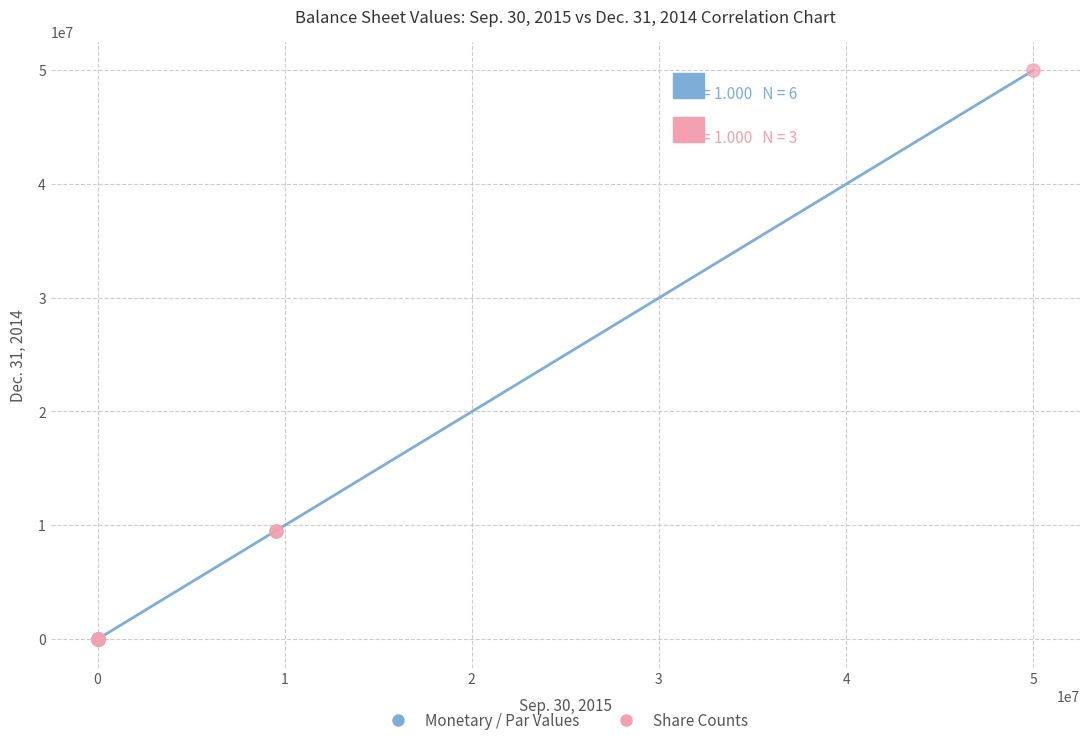

Which series contains the highest Y value?

Share Counts